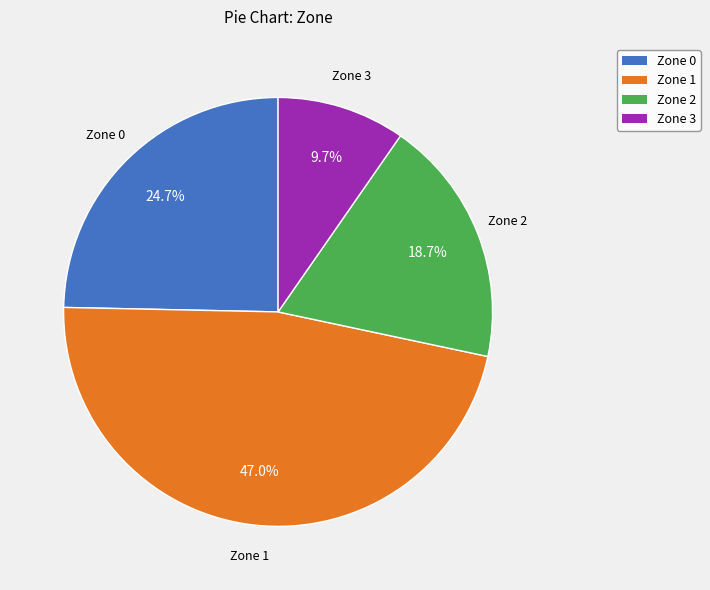

How many slices are in this pie chart?

4